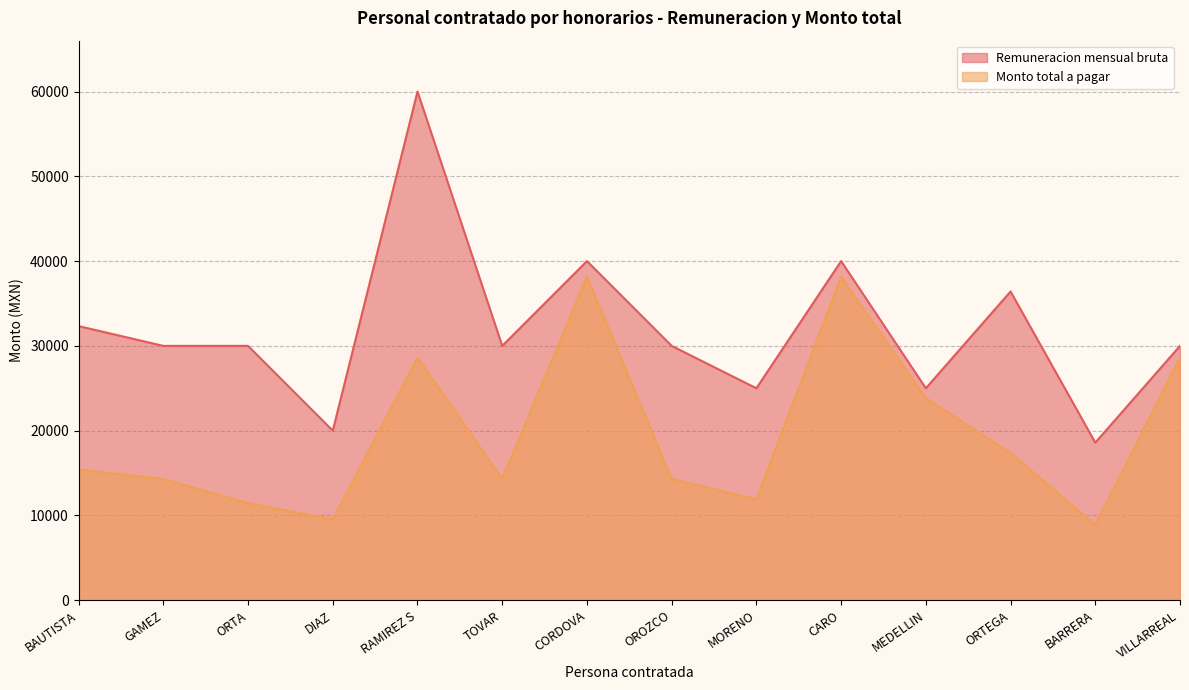

Which series has the largest total across all categories?

Remuneracion mensual bruta